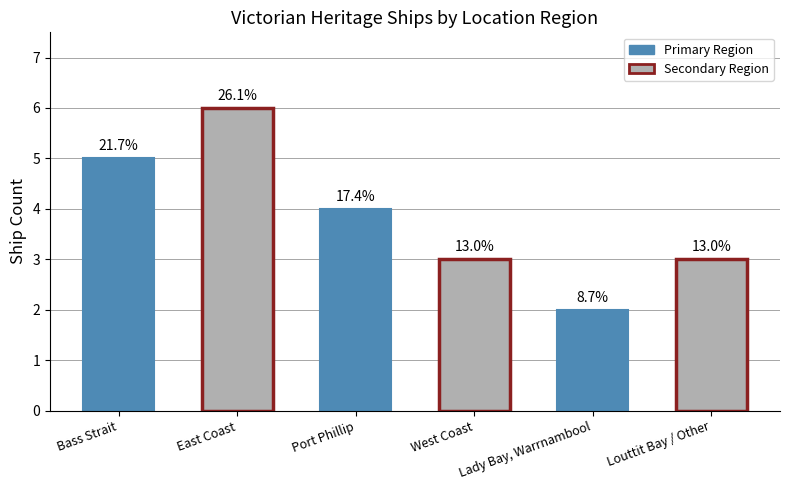

Count the number of values greater than 3.

3